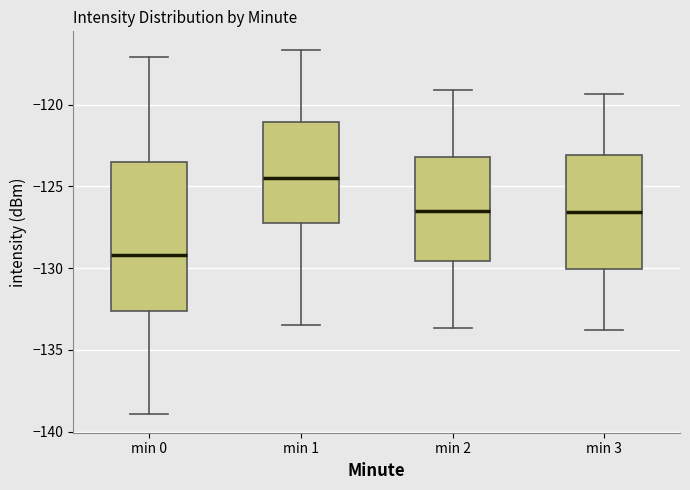

Where is the lower edge of the box for min 0 on the y-axis? The values are not printed on the chart, so give them approximately, as read against the axis.

-132.5